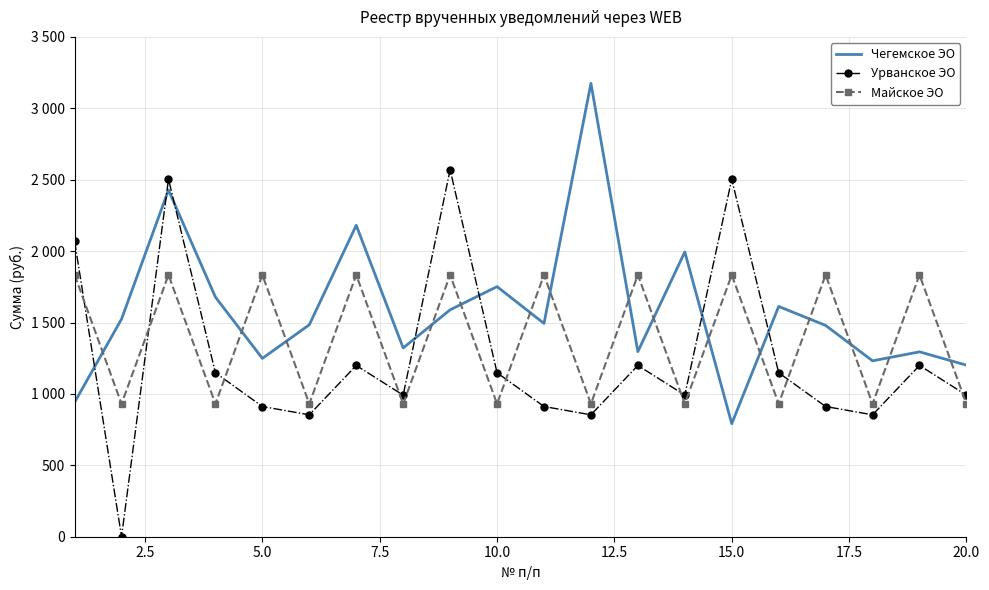

What are all the series names shown in the legend?

Чегемское ЭО, Урванское ЭО, Майское ЭО